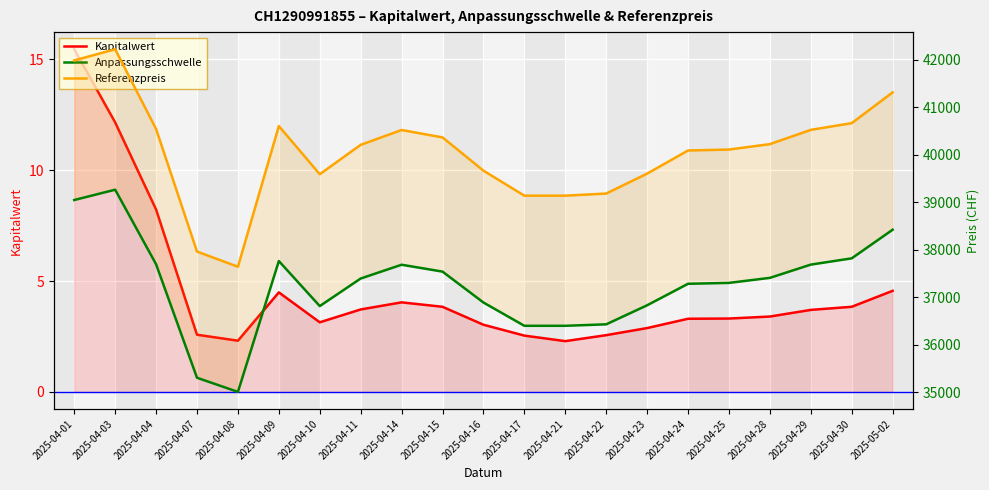

True or false: Kapitalwert and Referenzpreis intersect in this chart.

False